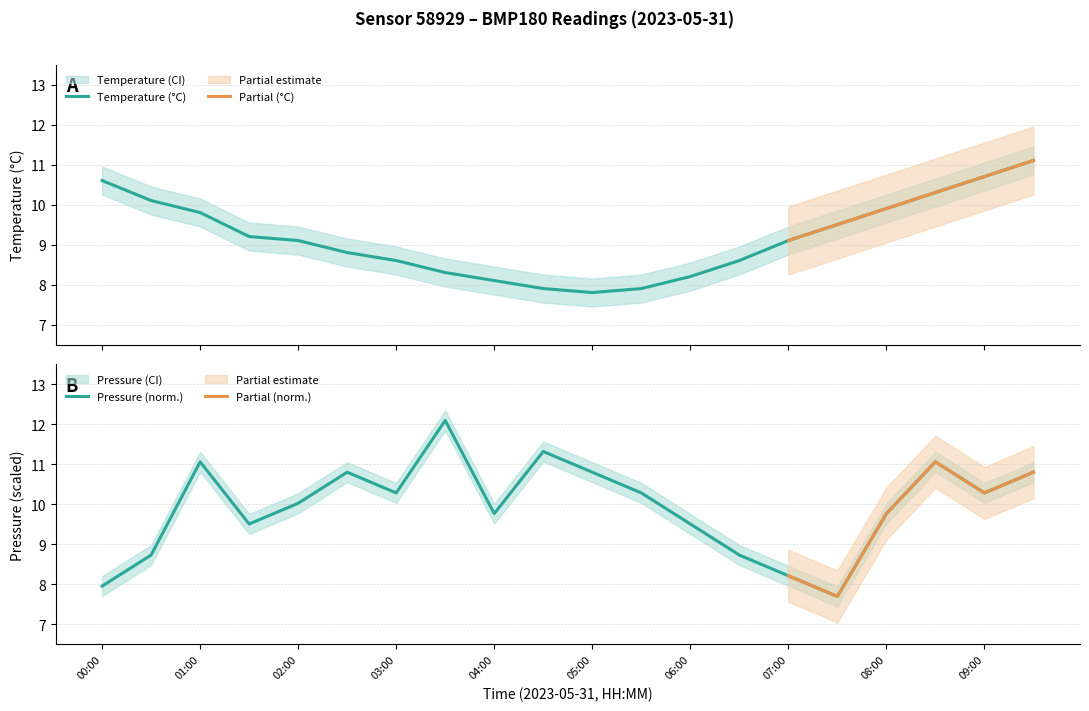

True or false: pressure_norm and pressure_lower_norm intersect in this chart.

False